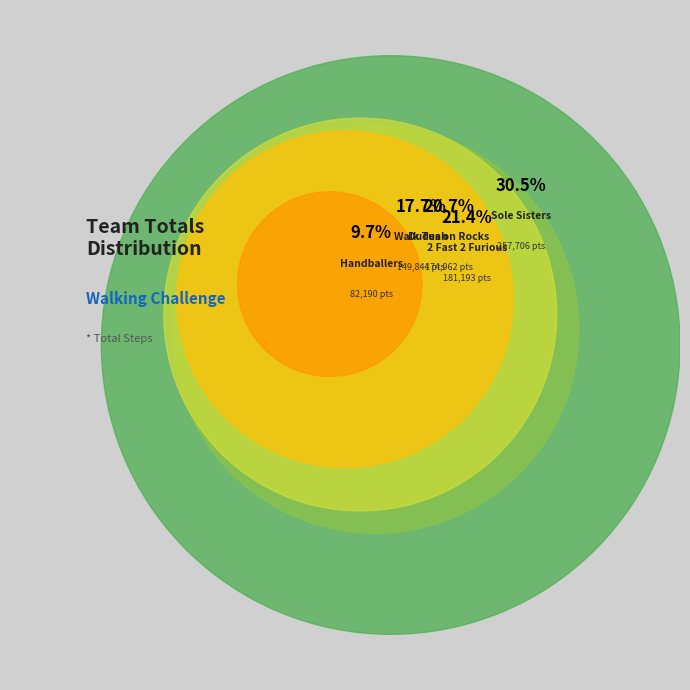

What percentage is the Handballers slice, to the nearest percent?

10%